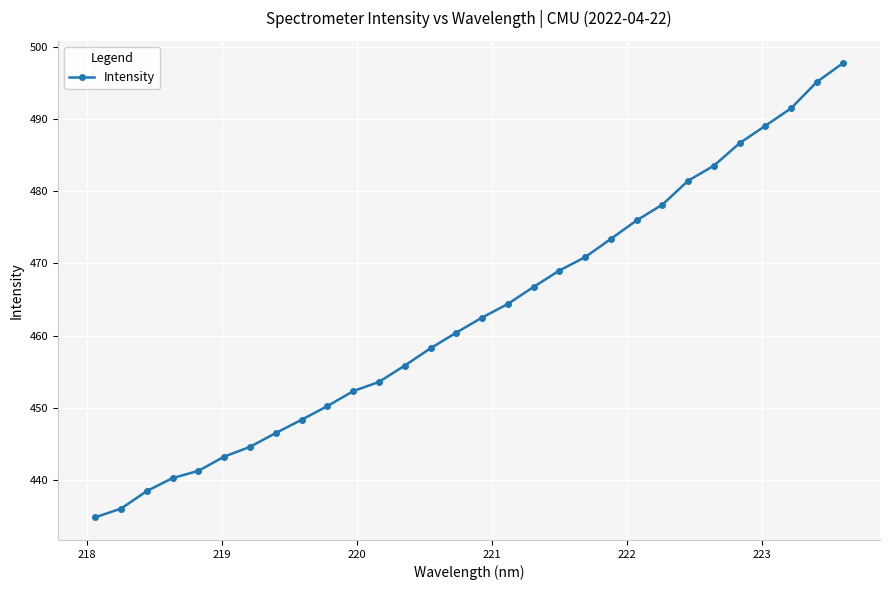

How many lines are shown in the chart?

1